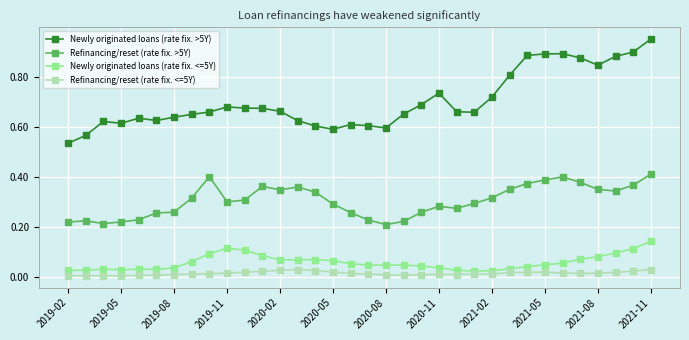

Does the chart have visible grid lines?

Yes